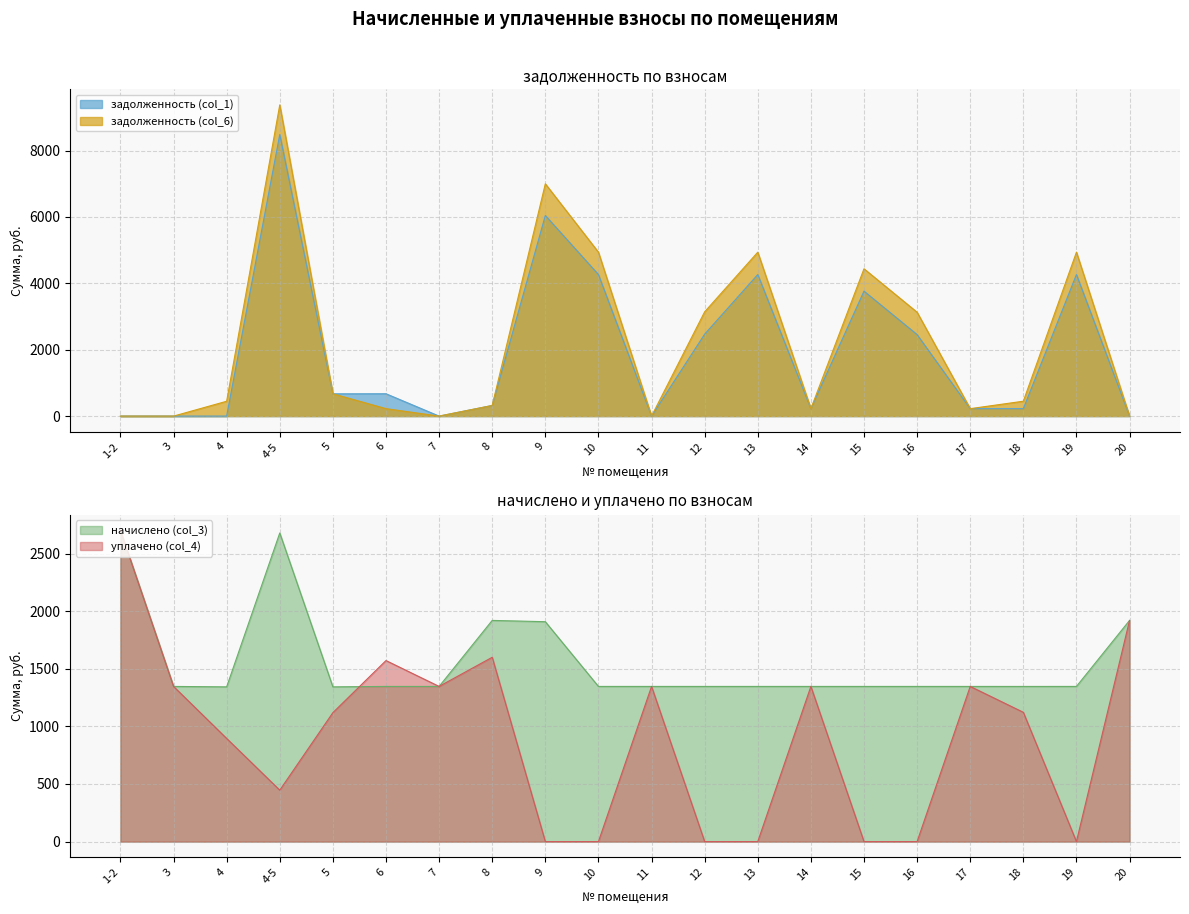

How many times do начислено (col_3) and уплачено (col_4) cross each other?

1